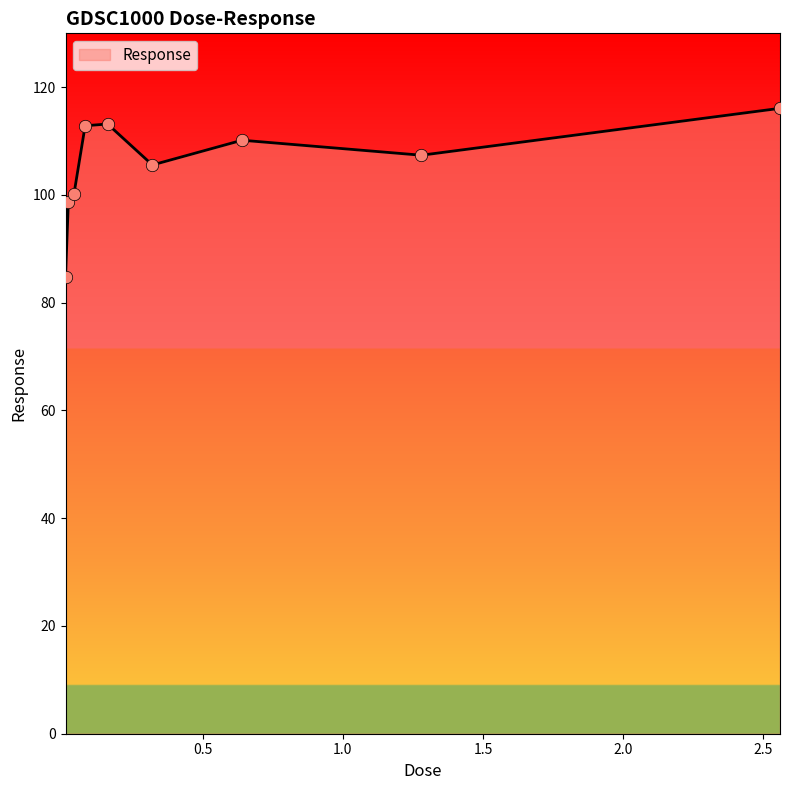

What is the difference between the maximum and minimum values?

31.3